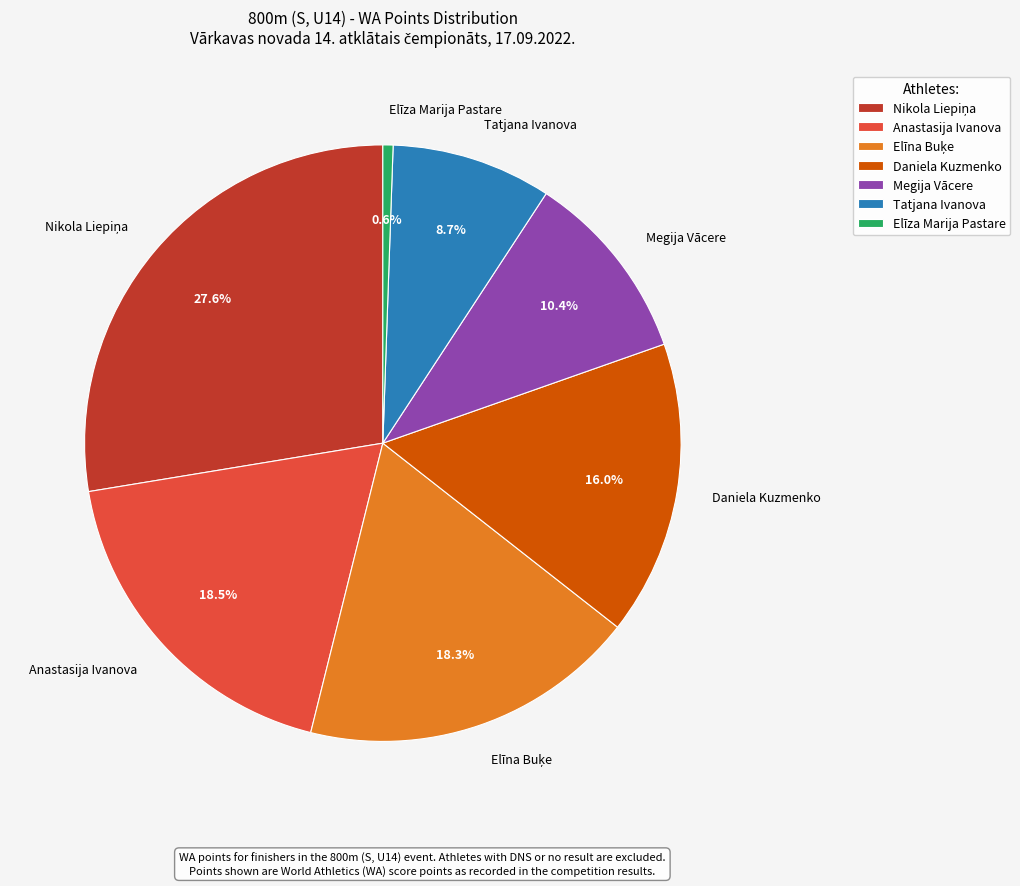

What is the smallest slice in the pie chart?

Elīza Marija Pastare